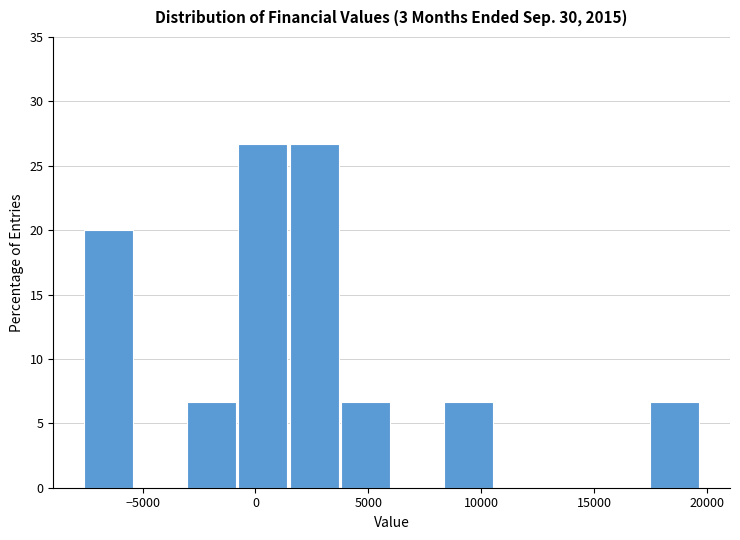

How tall is the bar that spans -3000 to -1000 on the x-axis? Neither the bar edges nor the heights are printed on the chart, so give them approximately, as read against the axes.

6.5